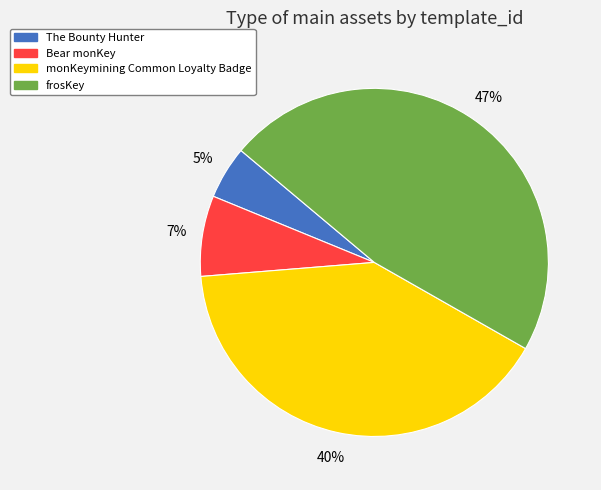

How many segments does this pie chart have?

4